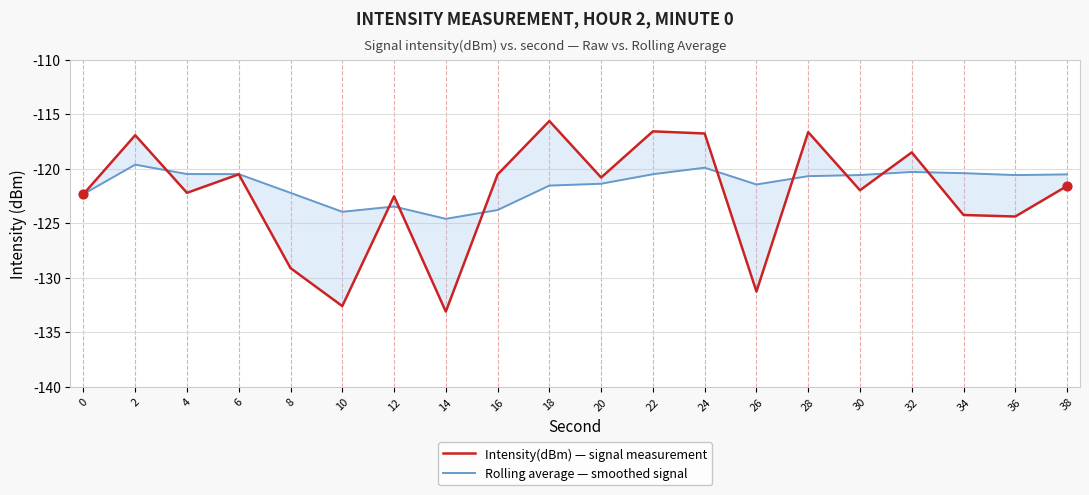

Which series has the largest total across all categories?

Rolling average — smoothed signal